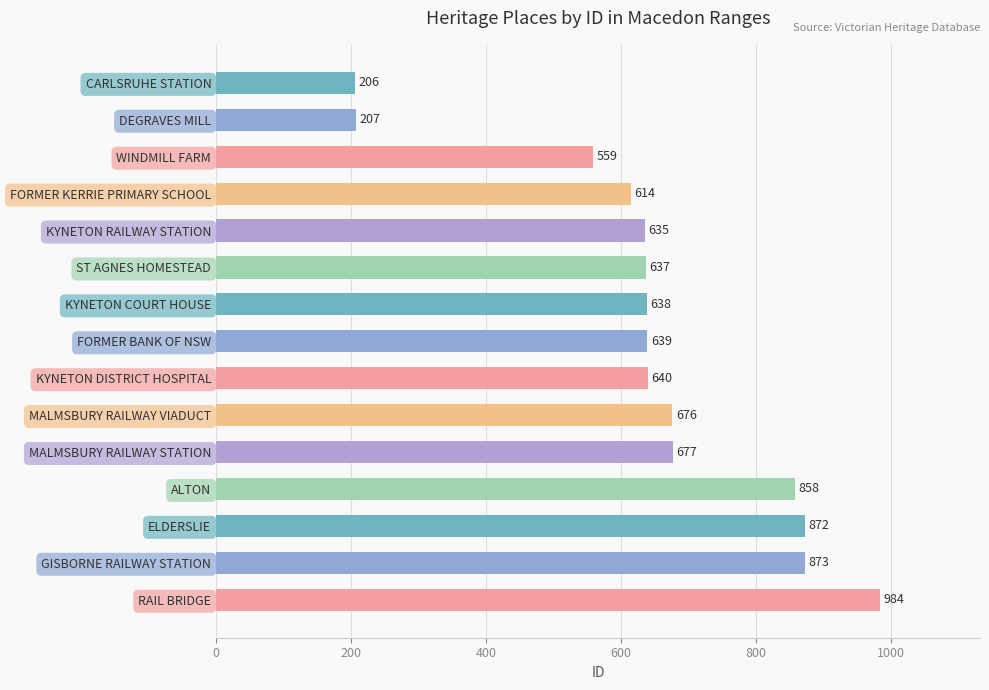

Rank the categories by value from highest to lowest.

RAIL BRIDGE, GISBORNE RAILWAY STATION, ELDERSLIE, ALTON, MALMSBURY RAILWAY STATION, MALMSBURY RAILWAY VIADUCT, KYNETON DISTRICT HOSPITAL, FORMER BANK OF NSW, KYNETON COURT HOUSE, ST AGNES HOMESTEAD, KYNETON RAILWAY STATION, FORMER KERRIE PRIMARY SCHOOL, WINDMILL FARM, DEGRAVES MILL, CARLSRUHE STATION